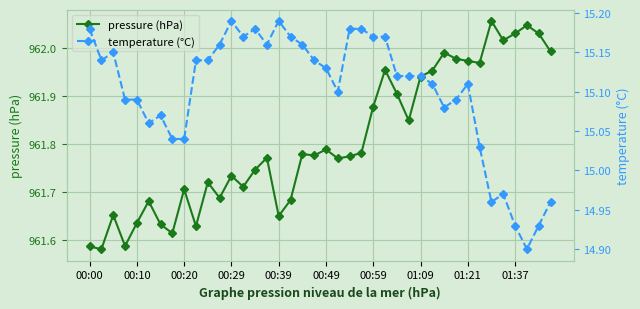

The temperature (°C) series shows 26.7 at 37. True or false?

False